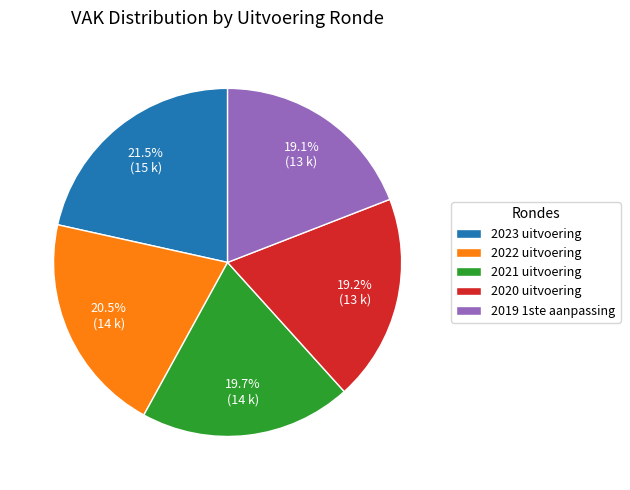

Does 2023 uitvoering represent more than half of the total?

No